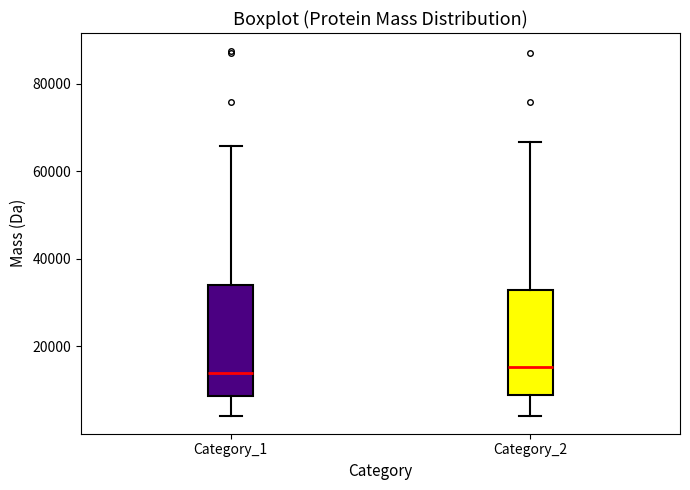

Where is the lower edge of the box for Category_2 on the y-axis? The values are not printed on the chart, so give them approximately, as read against the axis.

8000